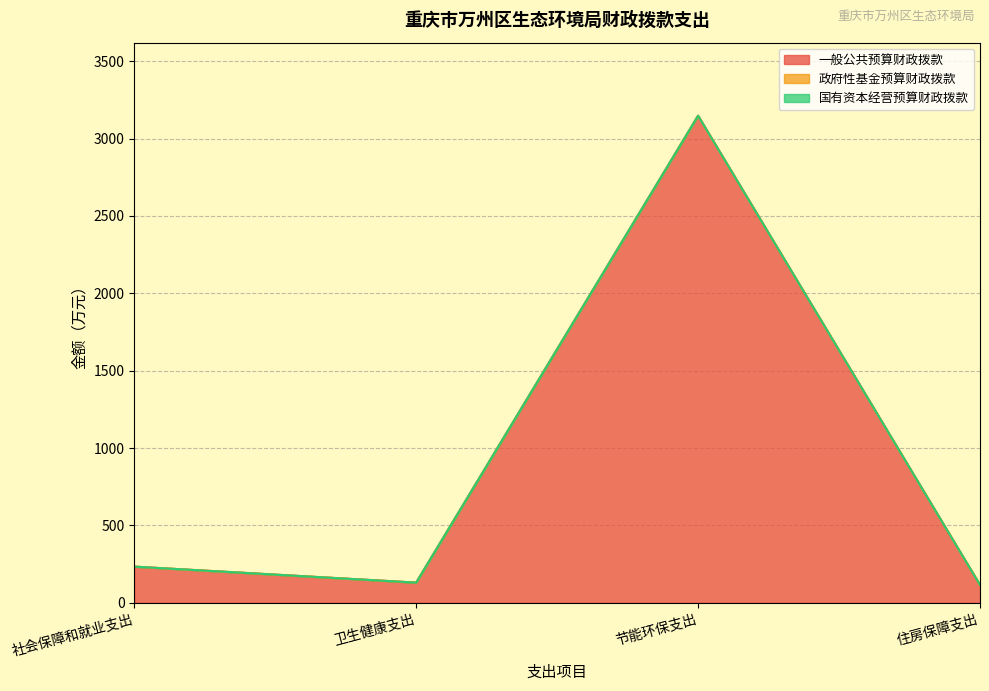

Which series has the largest range (max minus min)?

一般公共预算财政拨款